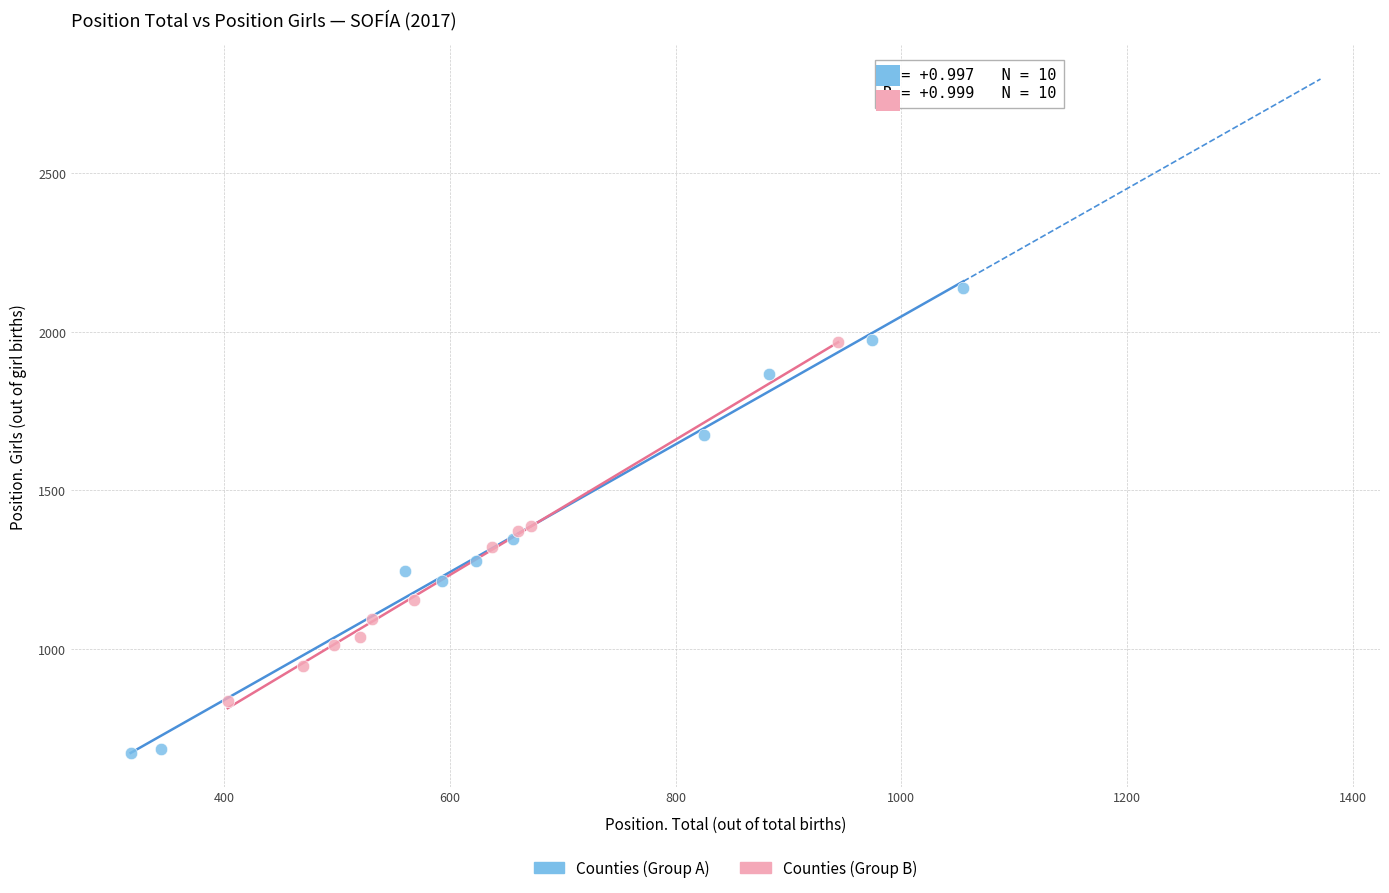

Which series has the widest spread of Y values?

Counties (Group A)